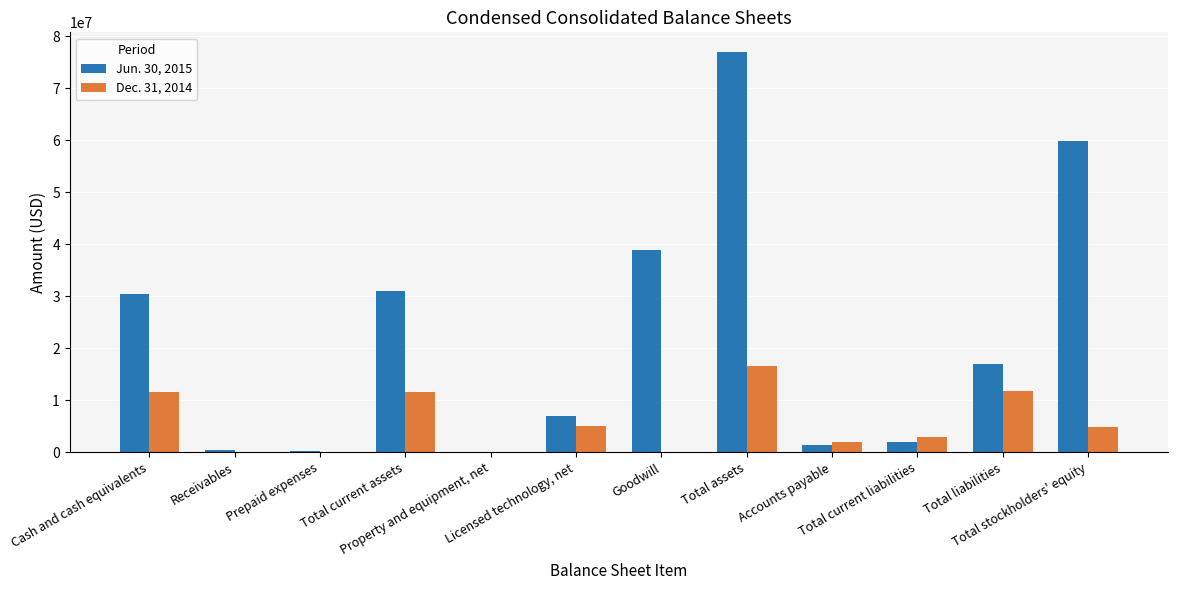

What is the greatest value displayed?

76925000